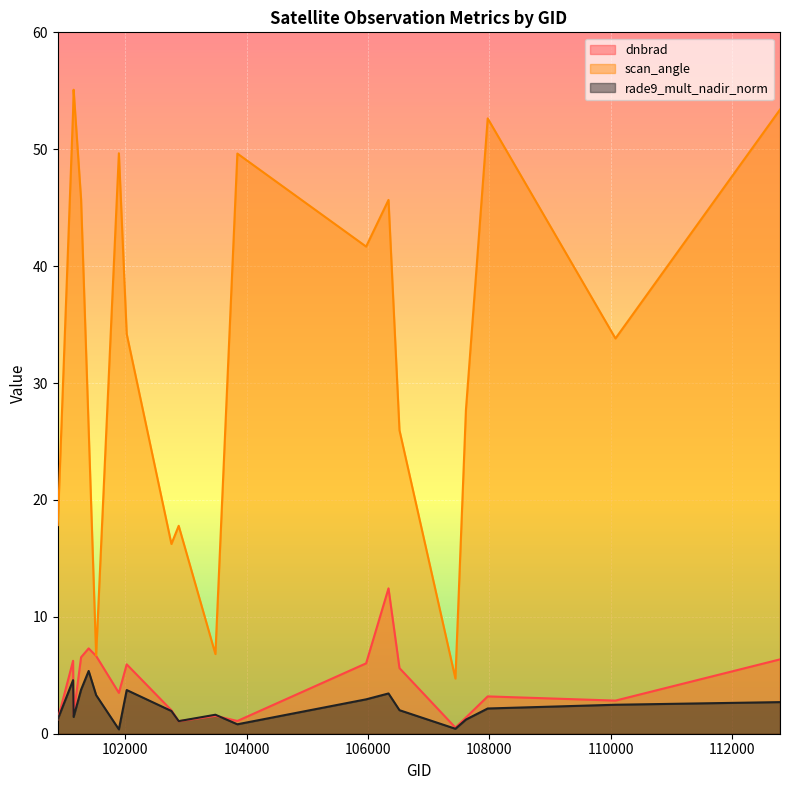

Reading right to left, extract all data points from this chart.

dnbrad: 6.4	2.8	3.2	1.4	0.5	5.6	12.4	6.0	1.1	1.5	1.1	2.0	5.9	3.5	6.7	7.3	6.5	1.6	6.2	1.2
scan_angle: 53.4	33.8	52.6	27.7	4.7	26.0	45.7	41.7	49.6	6.8	17.8	16.2	34.2	49.7	6.7	26.0	45.7	55.1	53.2	17.8
rade9_mult_nadir_norm: 2.7	2.5	2.2	1.2	0.4	2.0	3.4	2.9	0.8	1.6	1.1	1.9	3.7	0.4	3.3	5.4	3.8	1.4	4.6	1.2